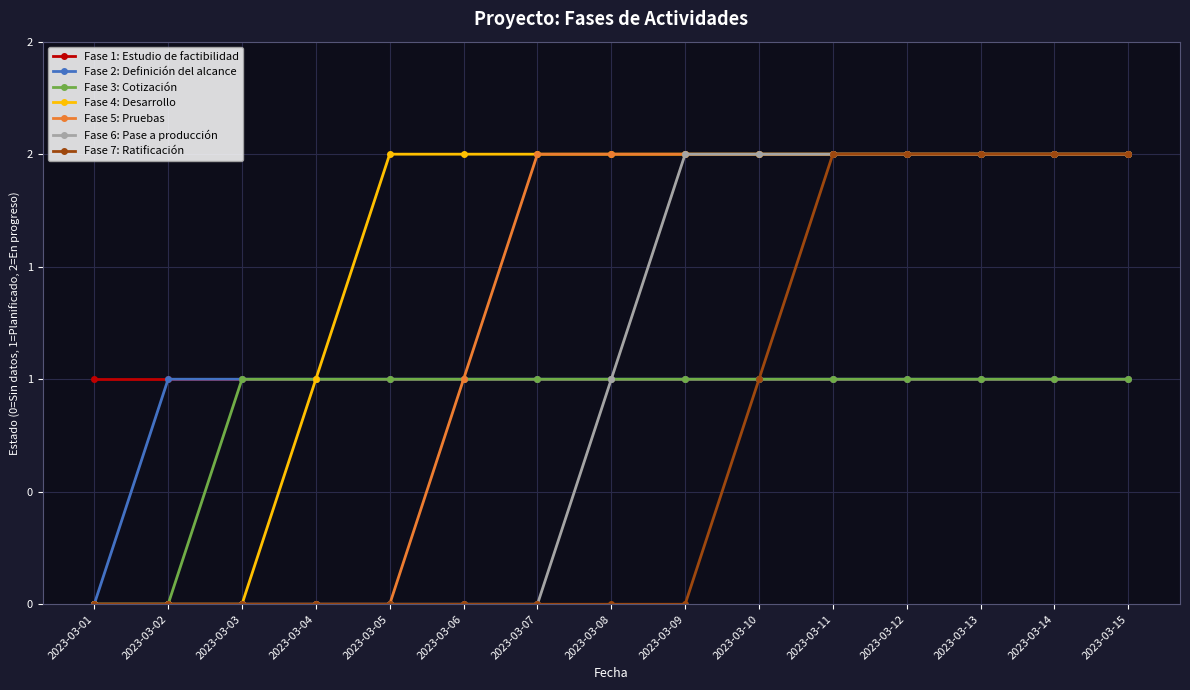

What is the difference between the maximum and minimum values in the Fase 7: Ratificación series?

2